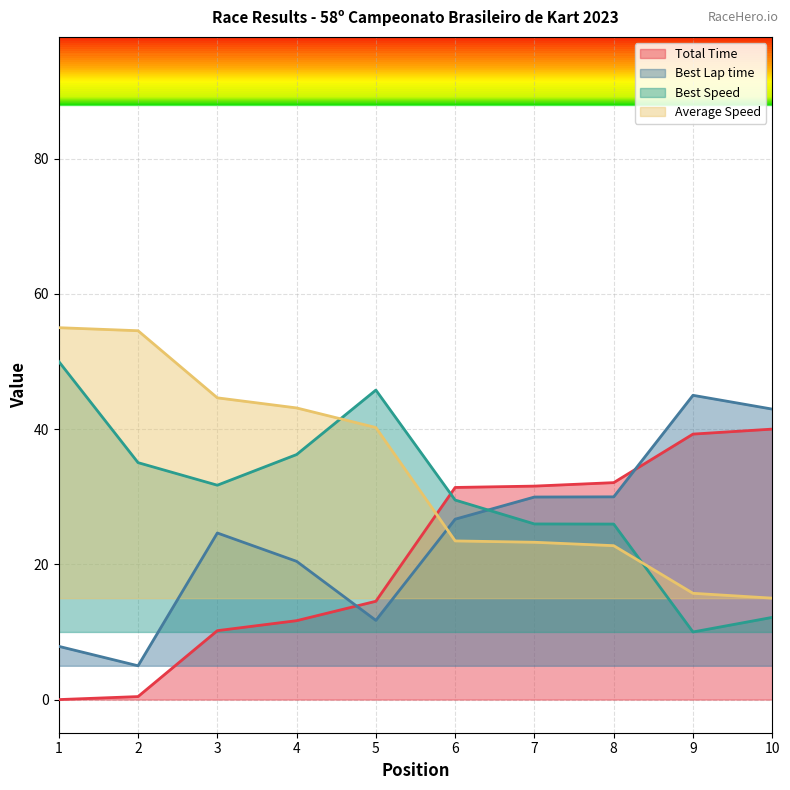

Reading right to left, list all the values displayed in this chart.

Total Time: 40.0	39.3	32.1	31.6	31.4	14.5	11.7	10.2	0.4	0.0
Best Lap time: 43.0	45.0	30.0	30.0	26.7	11.7	20.4	24.6	5.0	7.9
Best Speed: 12.2	10.0	26.0	26.0	29.5	45.8	36.2	31.7	35.0	50.0
Average Speed: 15.0	15.7	22.8	23.3	23.5	40.2	43.1	44.6	54.5	55.0